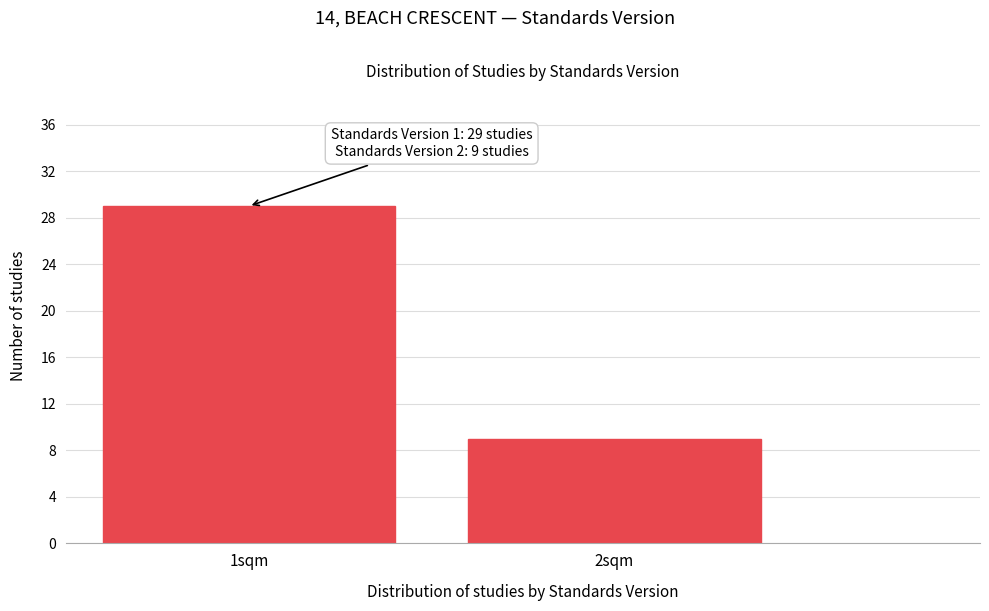

Reading left to right, transcribe all the data shown in this chart.

29	9